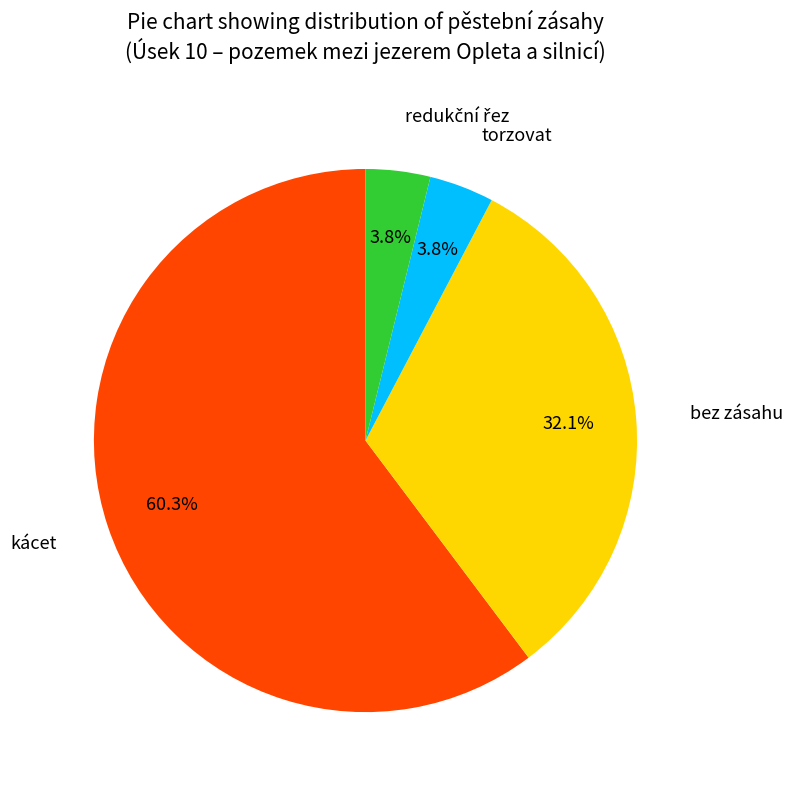

Between kácet and bez zásahu, which is larger?

kácet